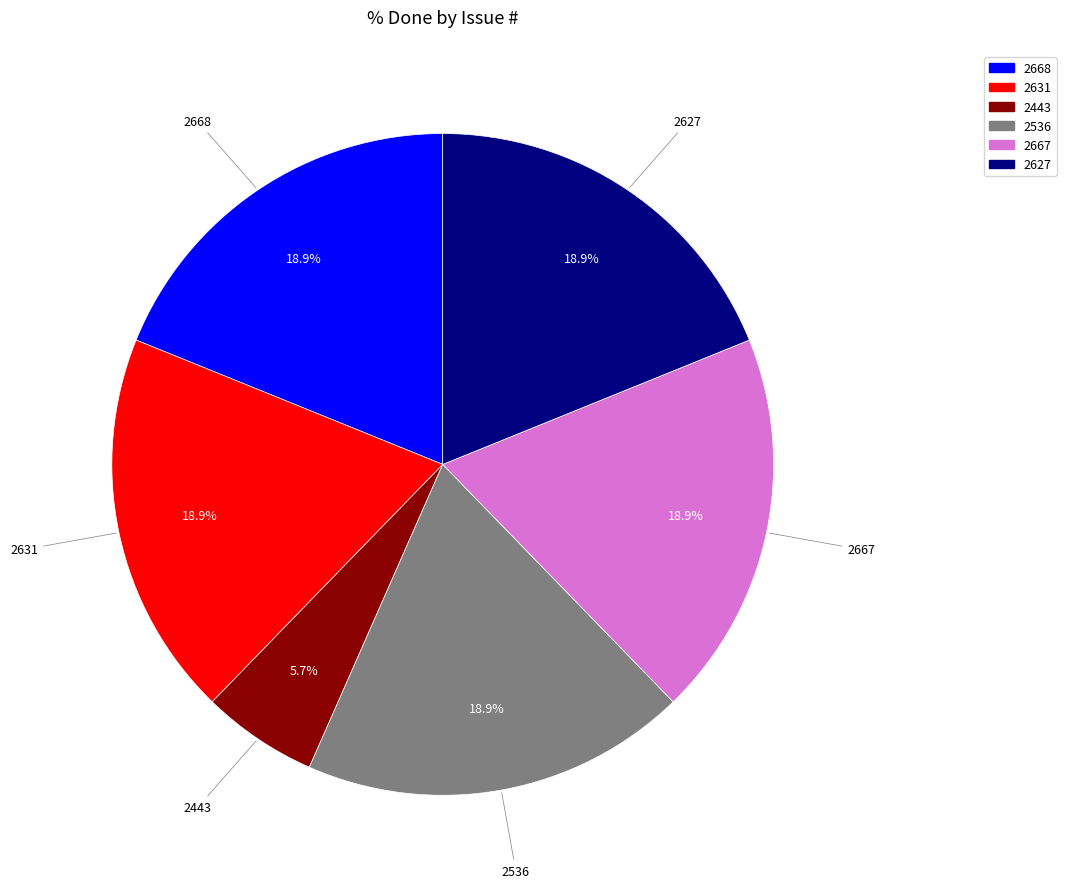

What percentage is the 2536 slice, to the nearest percent?

19%